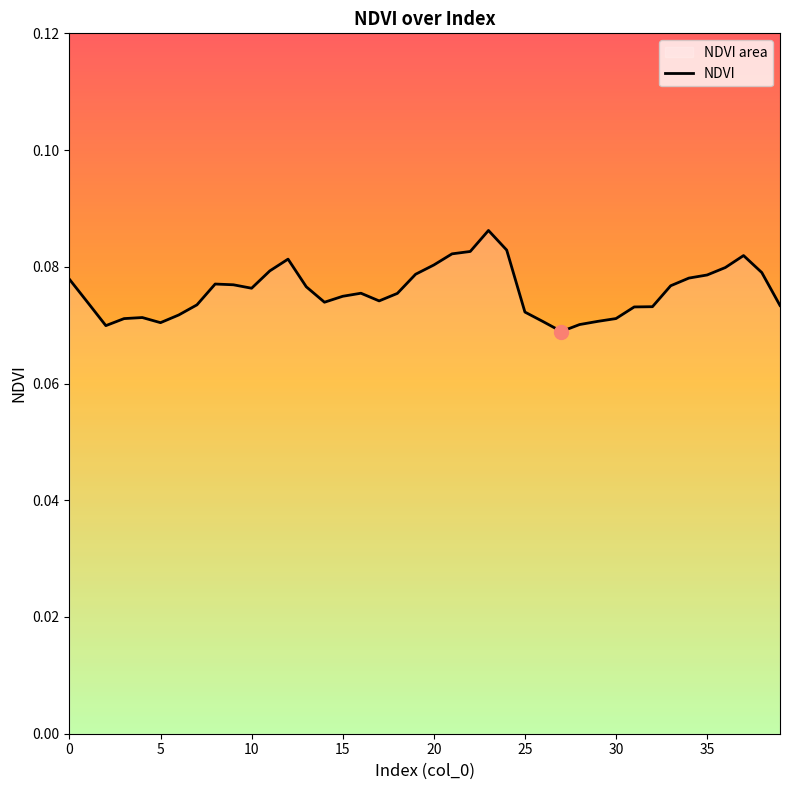

Where is the data nearest to the value 0?

27